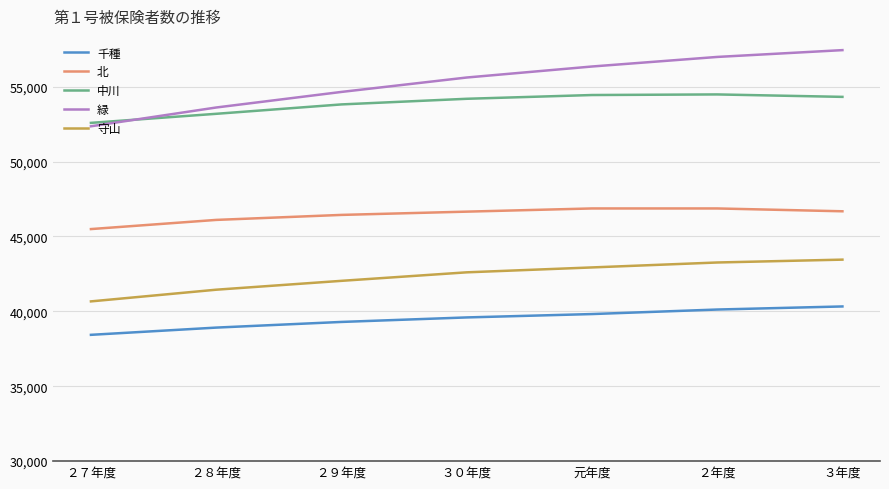

Which series has the largest total across all categories?

緑